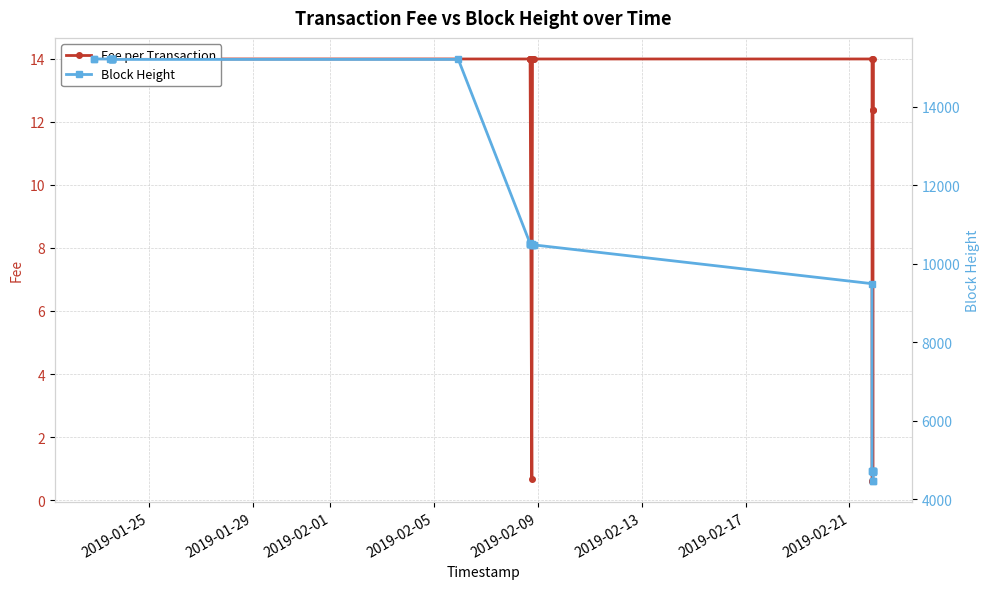

What is the difference between the maximum and minimum values in the Fee per Transaction series?

13.4